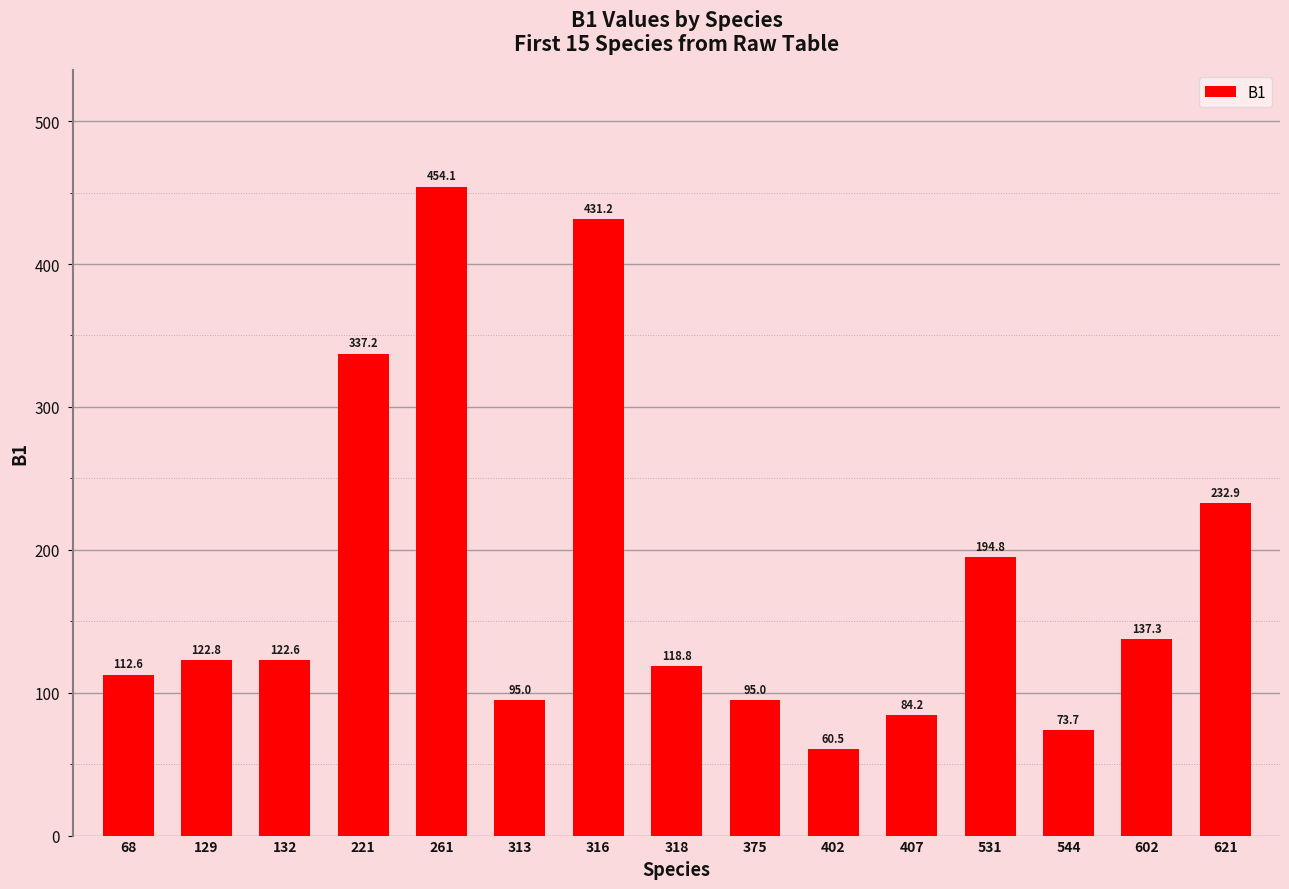

What is the value of the 1st bar from the left?

112.6